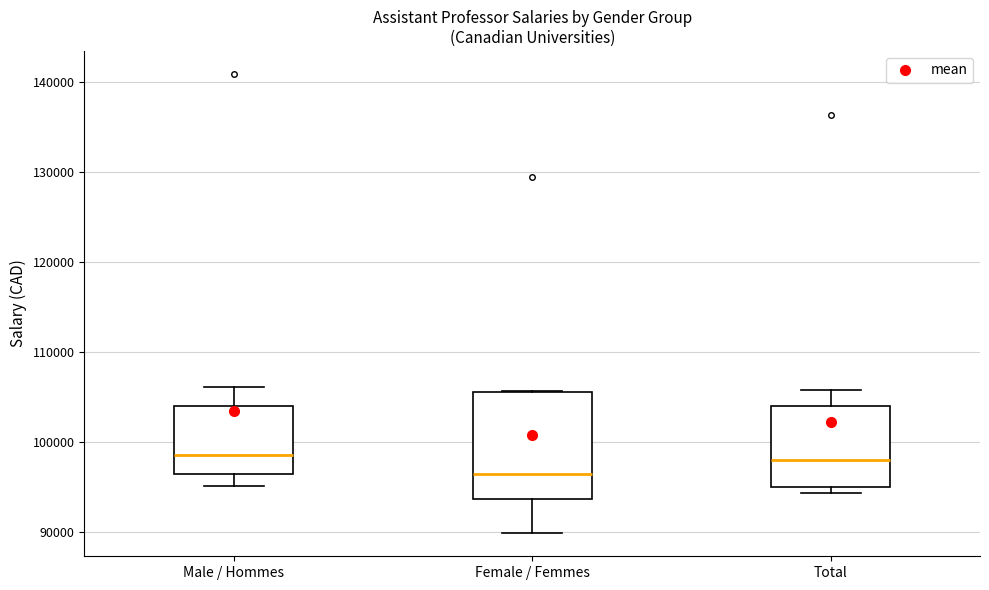

Reading left to right, transcribe this box plot: for each box, give where its median line is, the range the box spans, and where its two whiskers end, as read against the y-axis. The values are not printed on the chart, so give them approximately, as read against the axis.

Male / Hommes: median 98000, box 96000 to 104000, whiskers 95000 to 106000
Female / Femmes: median 96000, box 94000 to 106000, whiskers 90000 to 106000
Total: median 98000, box 95000 to 104000, whiskers 94000 to 106000